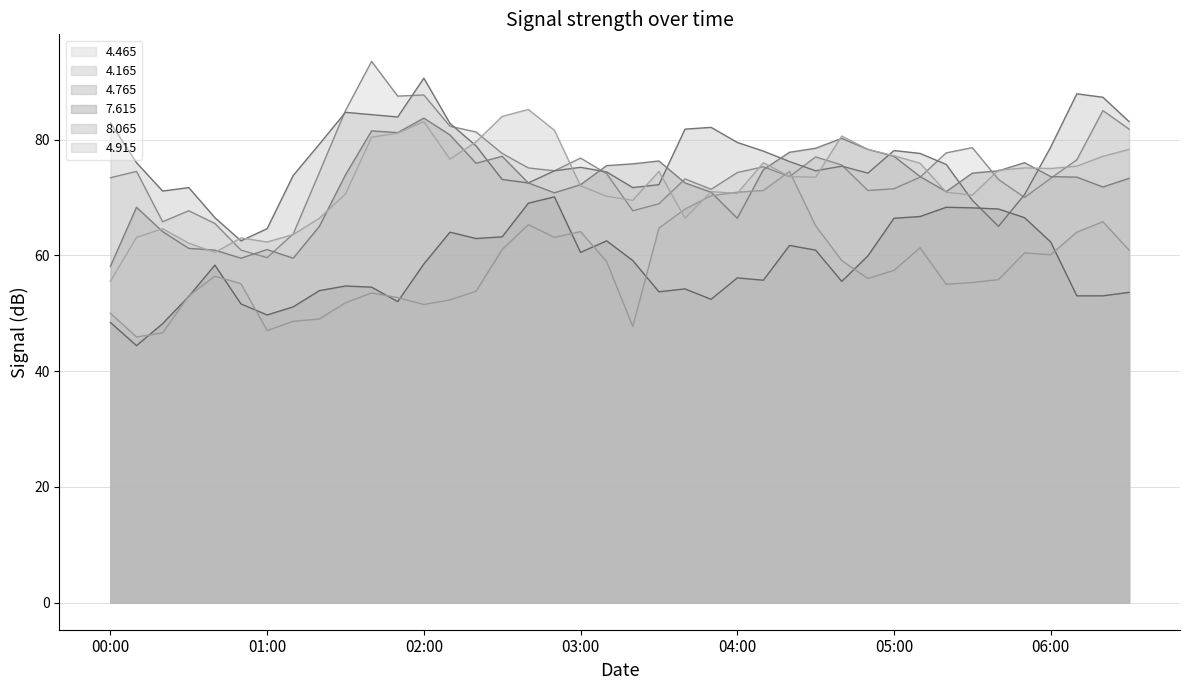

How many data points in 8.065 are less than 57?

20